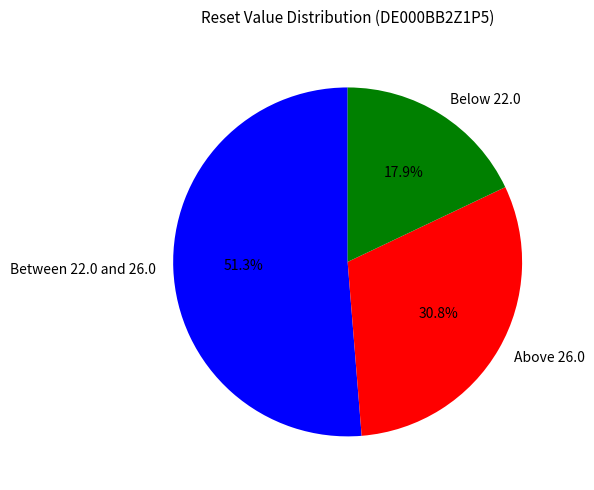

Is there any slice that represents more than half of the pie?

Yes